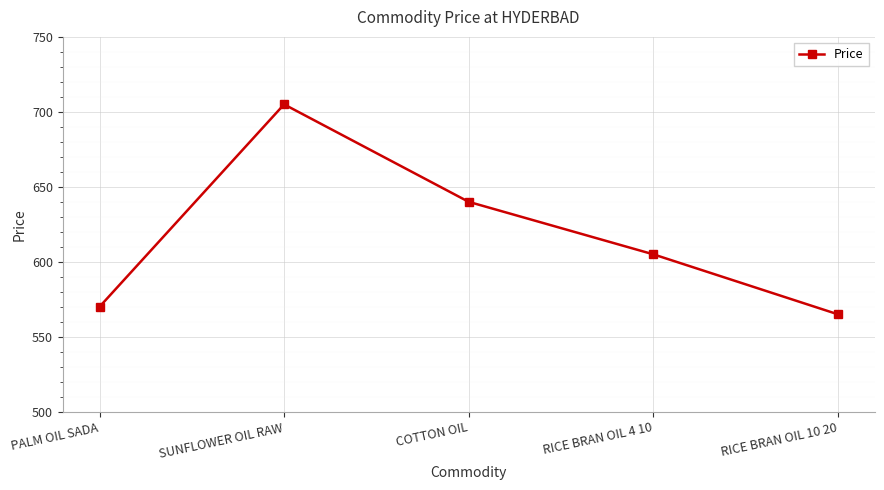

What is the value of the 4th point from the left?

605